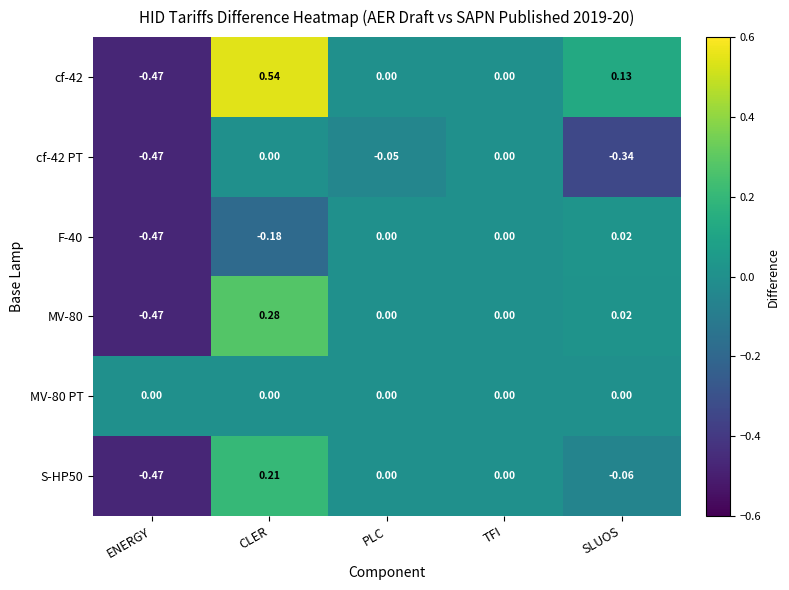

At which category does the chart reach its peak across all series?

CLER